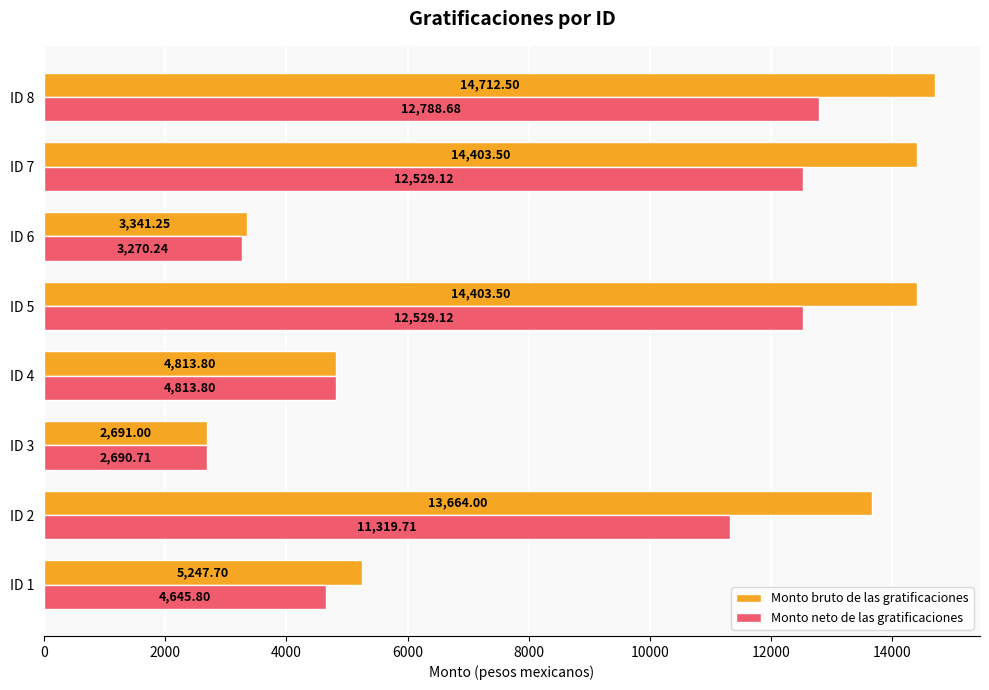

What is the maximum value shown in the chart?

14712.5